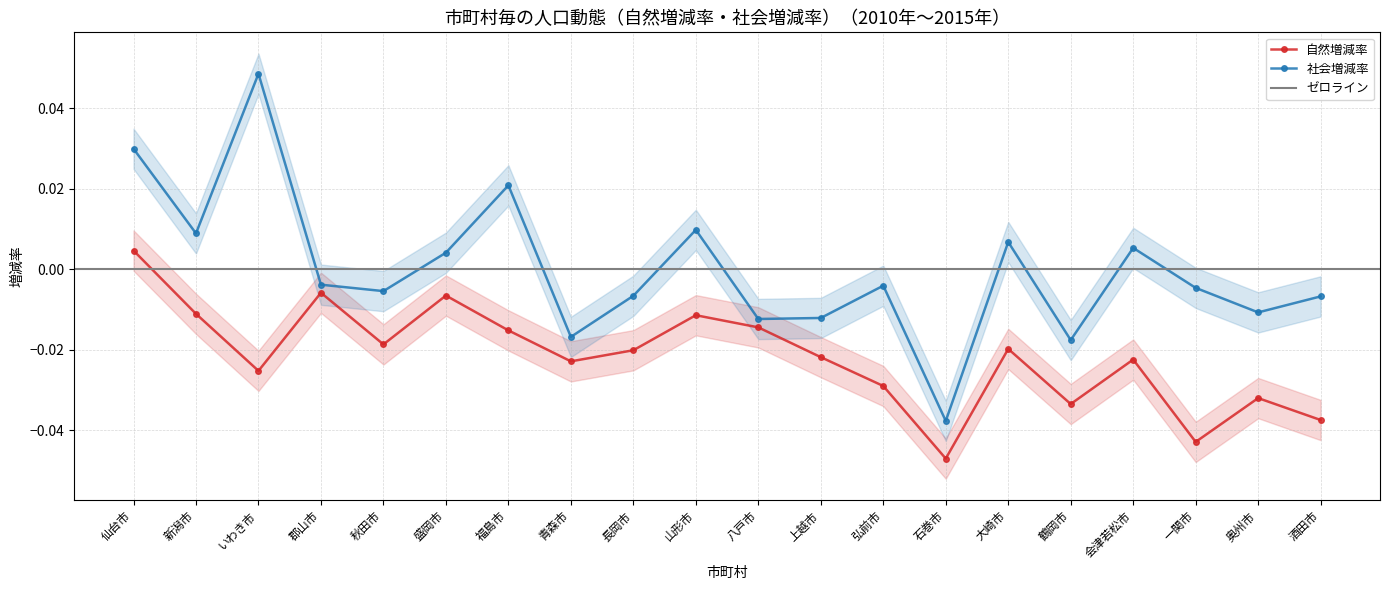

Which category has the highest value in the 社会増減率 series?

いわき市